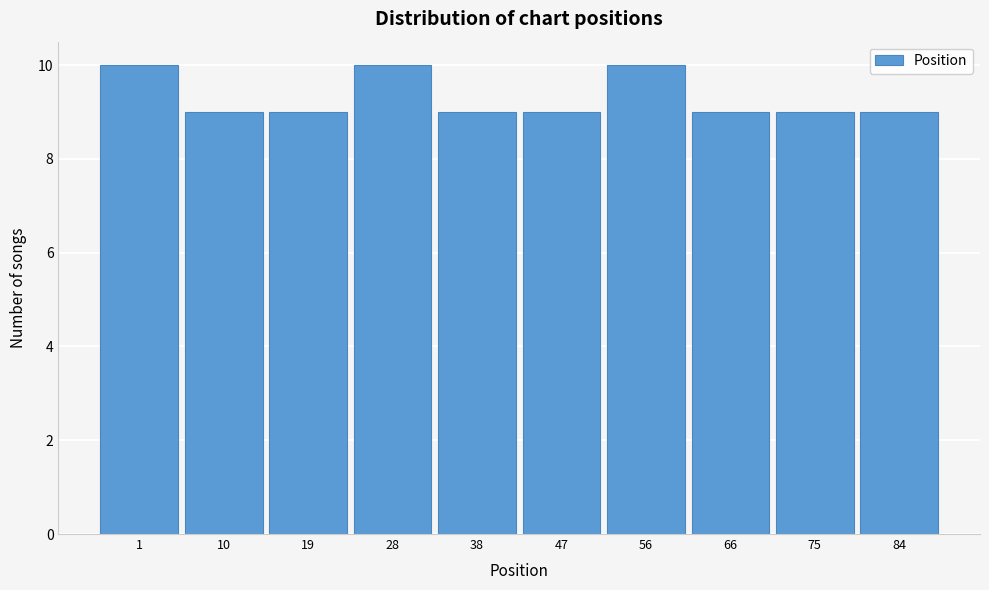

Reading right to left, transcribe all the data shown in this chart.

9	9	9	10	9	9	10	9	9	10